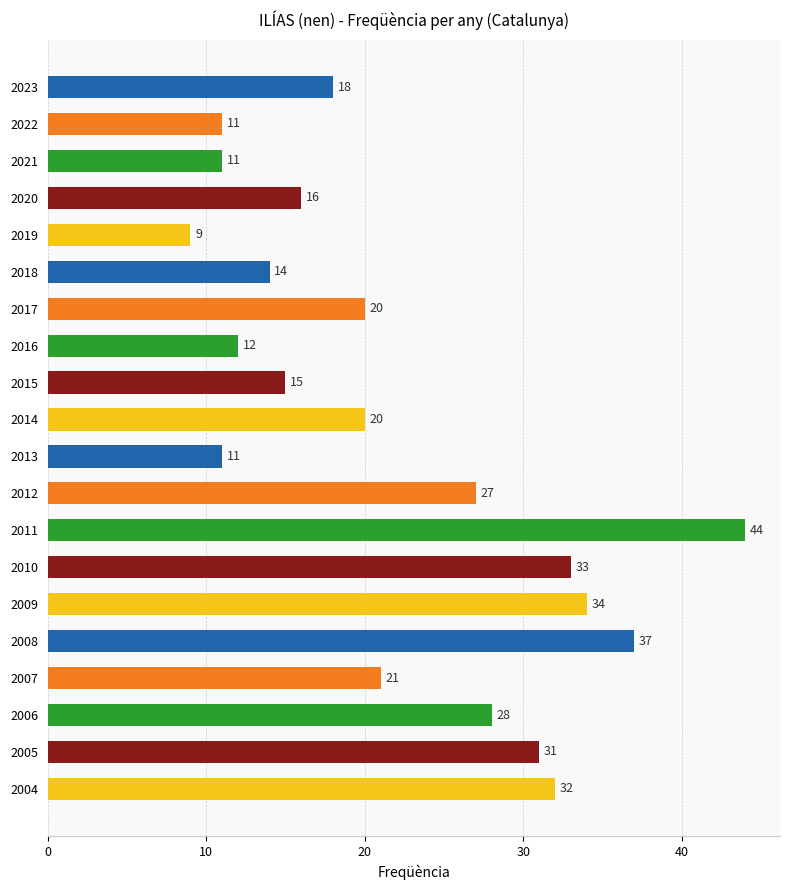

Reading top to bottom, what are all the values shown in this chart?

2023=18	2022=11	2021=11	2020=16	2019=9	2018=14	2017=20	2016=12	2015=15	2014=20	2013=11	2012=27	2011=44	2010=33	2009=34	2008=37	2007=21	2006=28	2005=31	2004=32